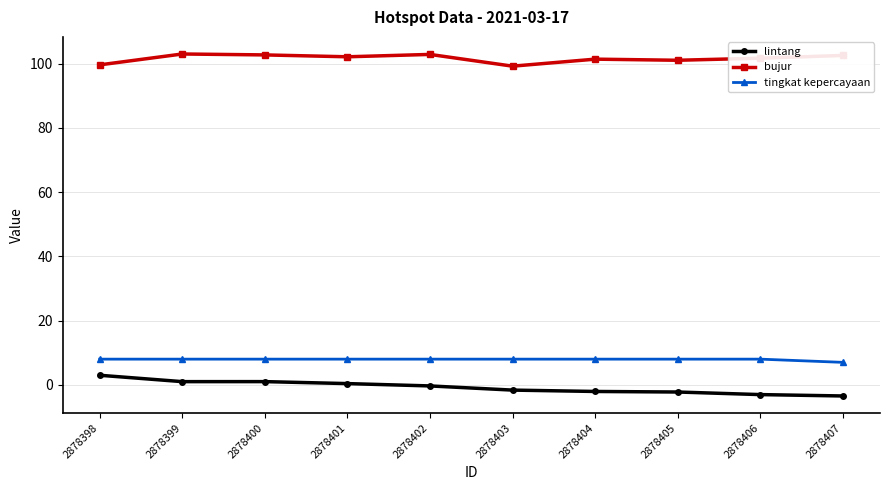

What is the approximate value of lintang at 2878400?

1.0